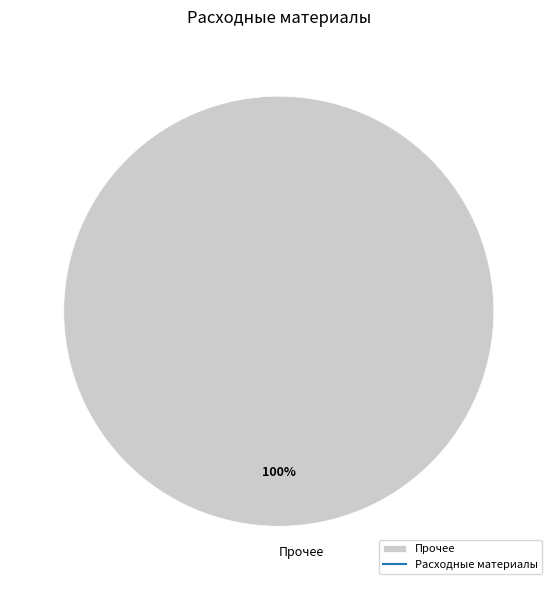

The Прочее slice represents 94% of the pie. True or false?

False